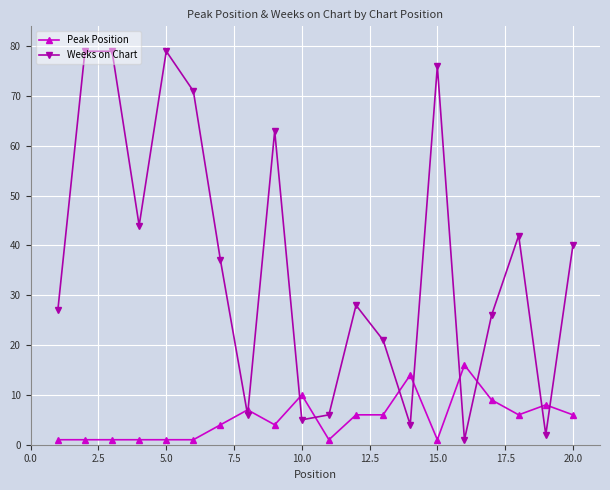

True or false: Peak Position has more than 0 points higher than both neighbors.

True